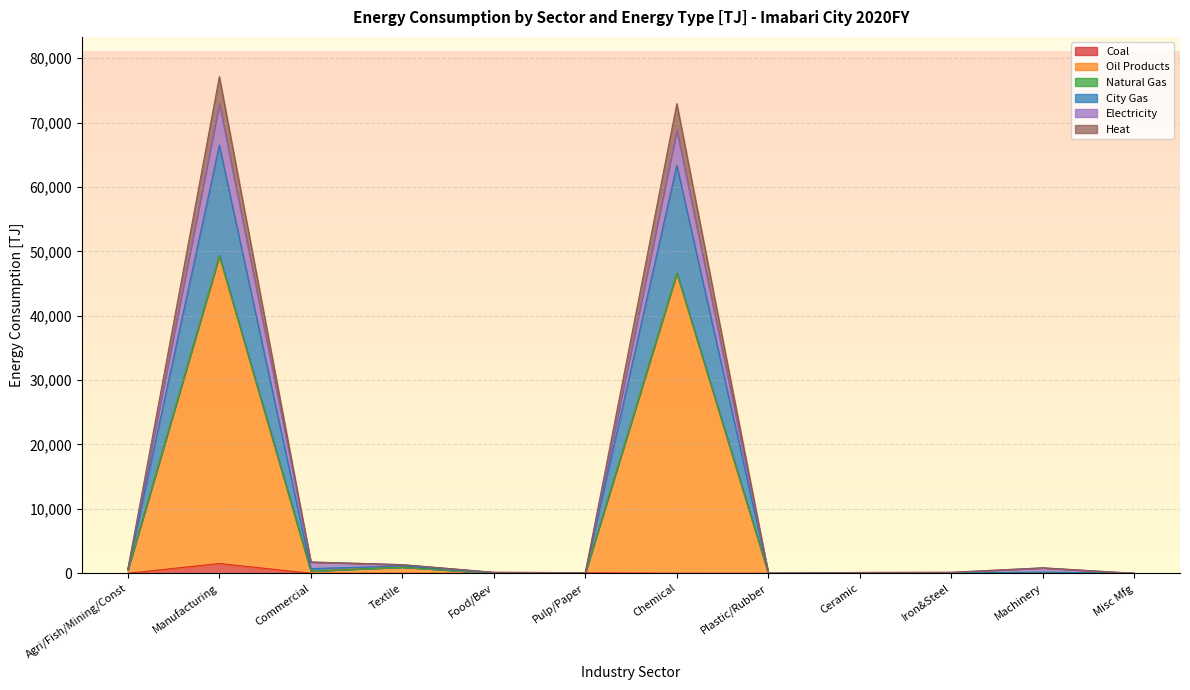

Does the chart display data point markers on the line(s)?

No